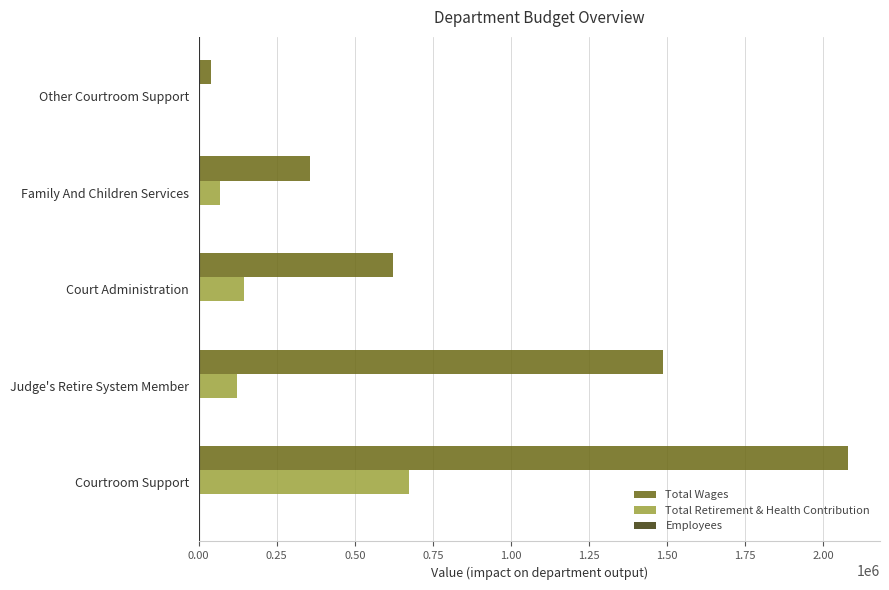

Which series changed the most between Courtroom Support and Court Administration?

Total Wages